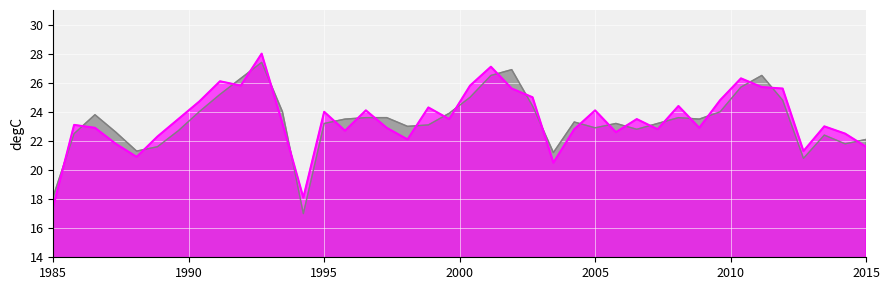

Which series has the largest total across all categories?

Zone 1